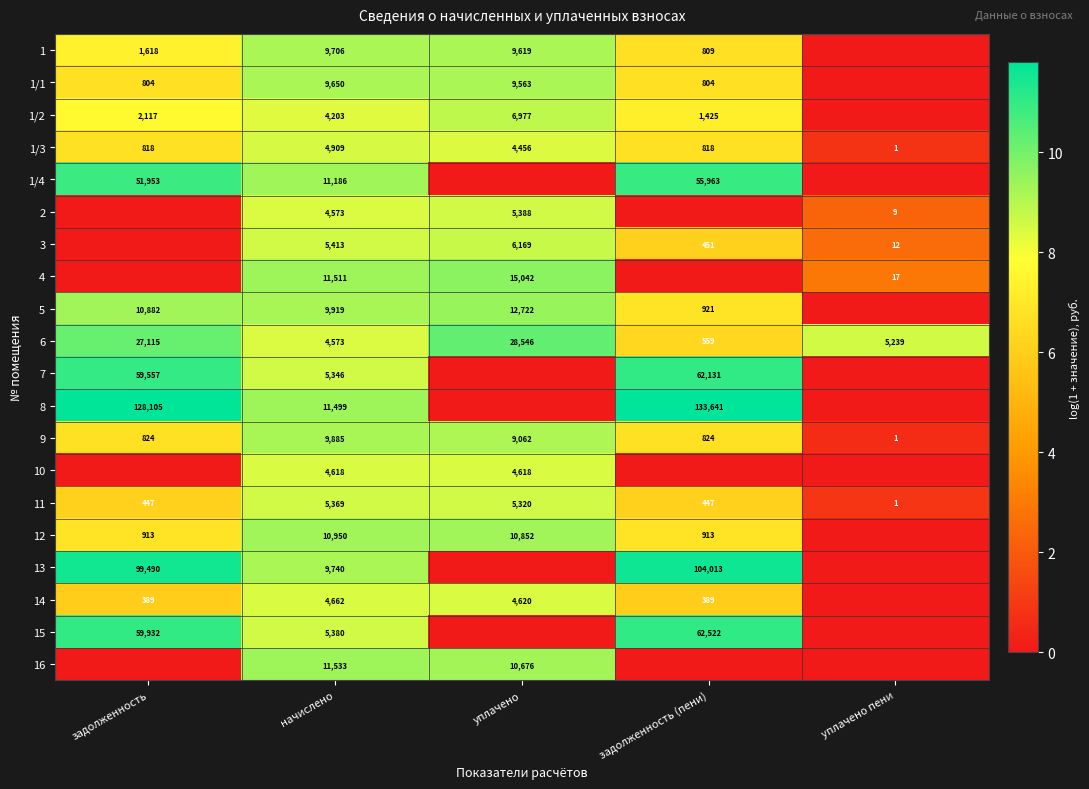

What is the sum of the 11 values at задолженность and уплачено пени?

448